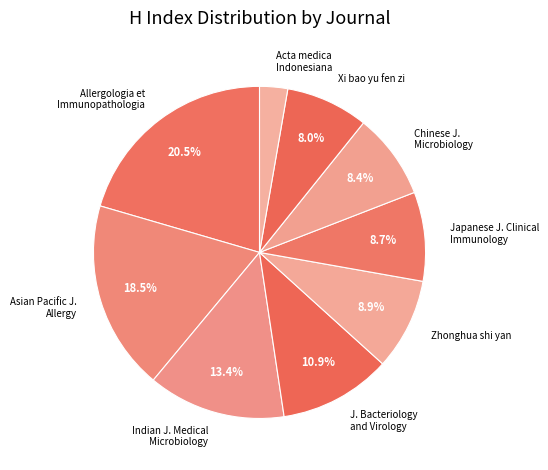

How much of the chart is everything except Chinese J. Microbiology?

91.6%